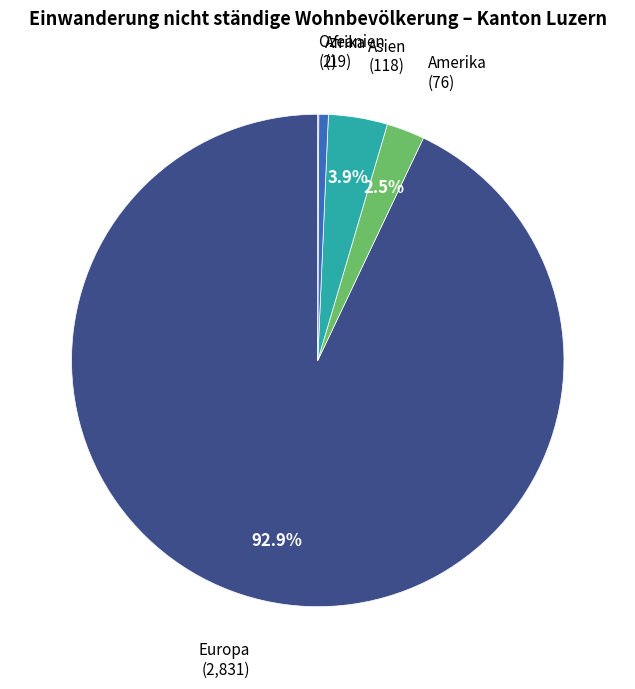

Is there any slice that represents more than half of the pie?

Yes